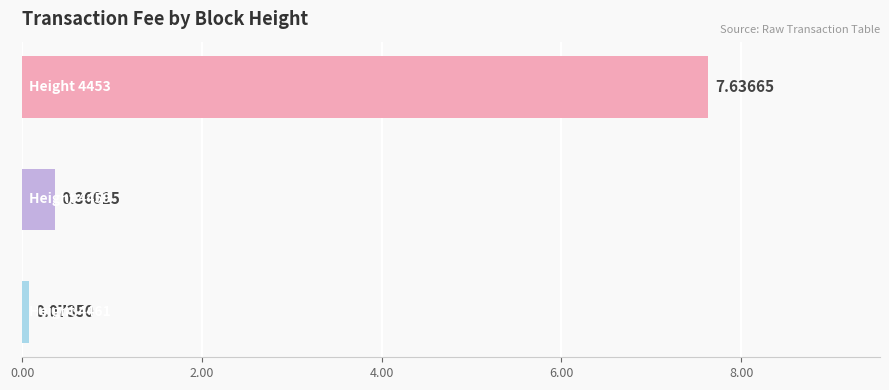

What is the sum of all values?

8.1